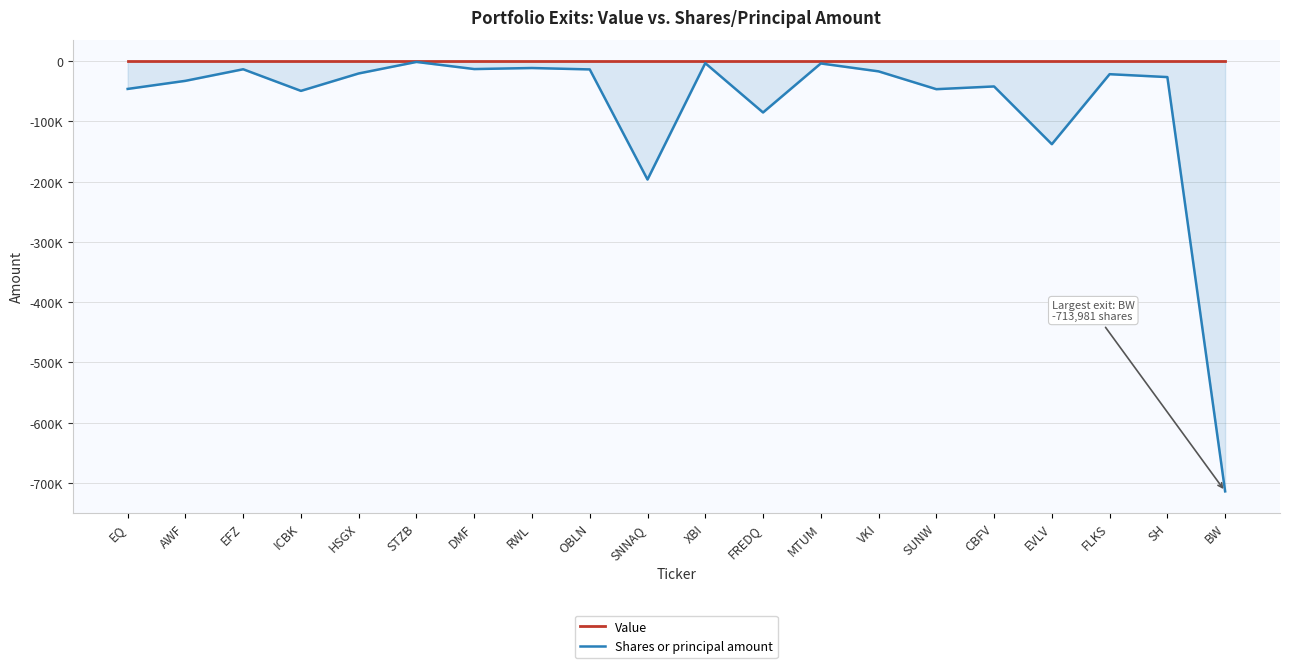

Reading left to right, list all the values displayed in this chart.

Value: 0	0	0	0	0	0	0	0	0	0	0	0	0	0	0	0	0	0	0	0
Shares or principal amount: -45943	-32500	-13280	-49167	-20240	-1115	-12950	-11209	-13542	-196339	-3149	-85022	-3641	-16775	-46345	-41812	-137674	-21462	-26271	-713981